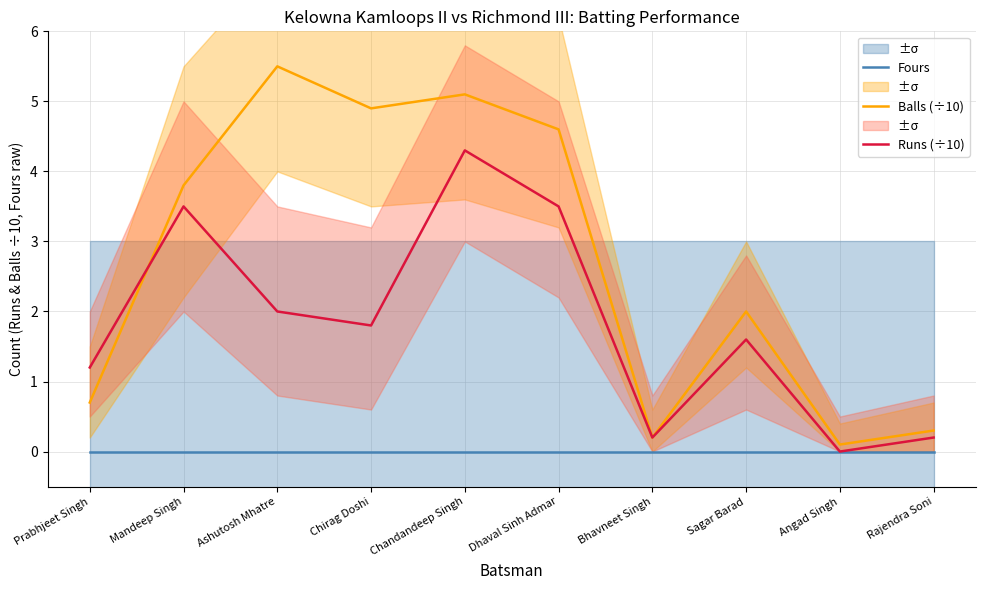

What is the total value across all series at Rajendra Soni?

0.5